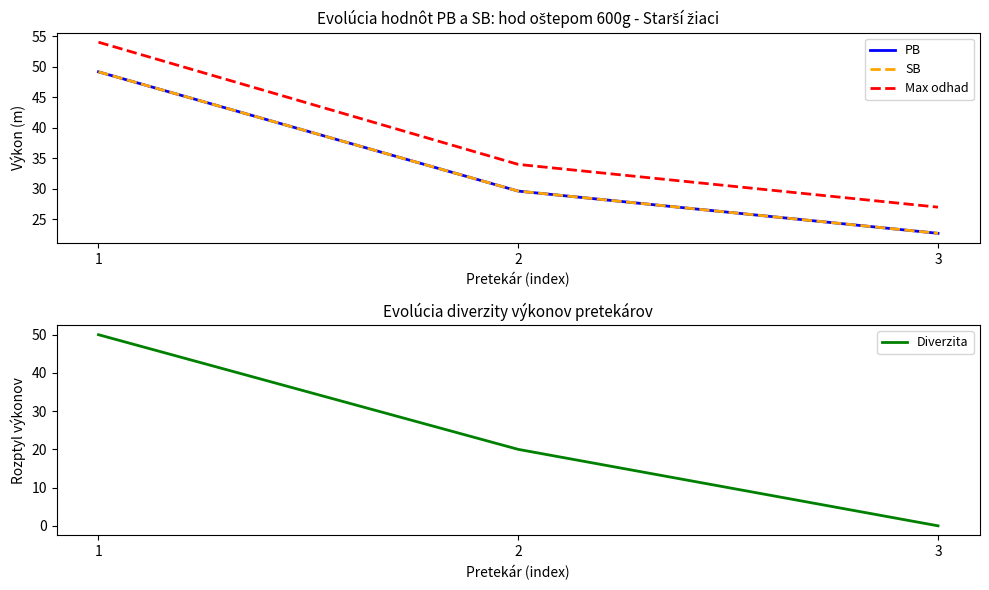

What is the maximum value shown in the chart?

54.0